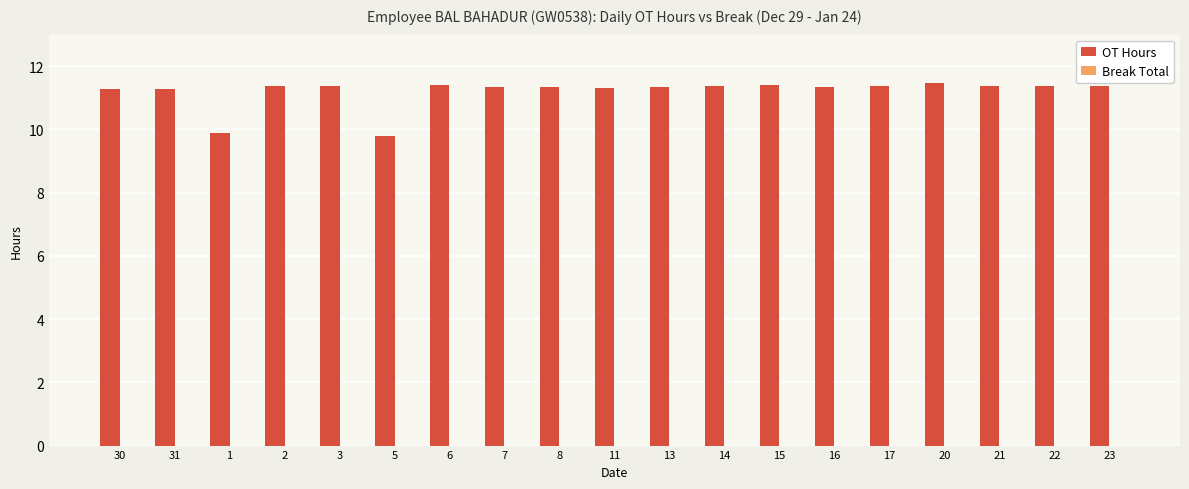

Count the values in the range 11 to 12.

17